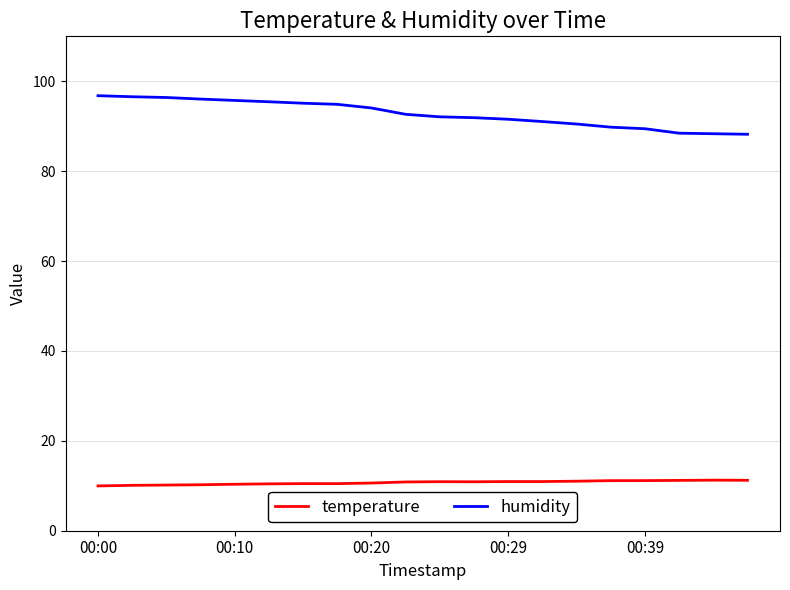

Rank the series by their average value, from highest to lowest.

humidity, temperature